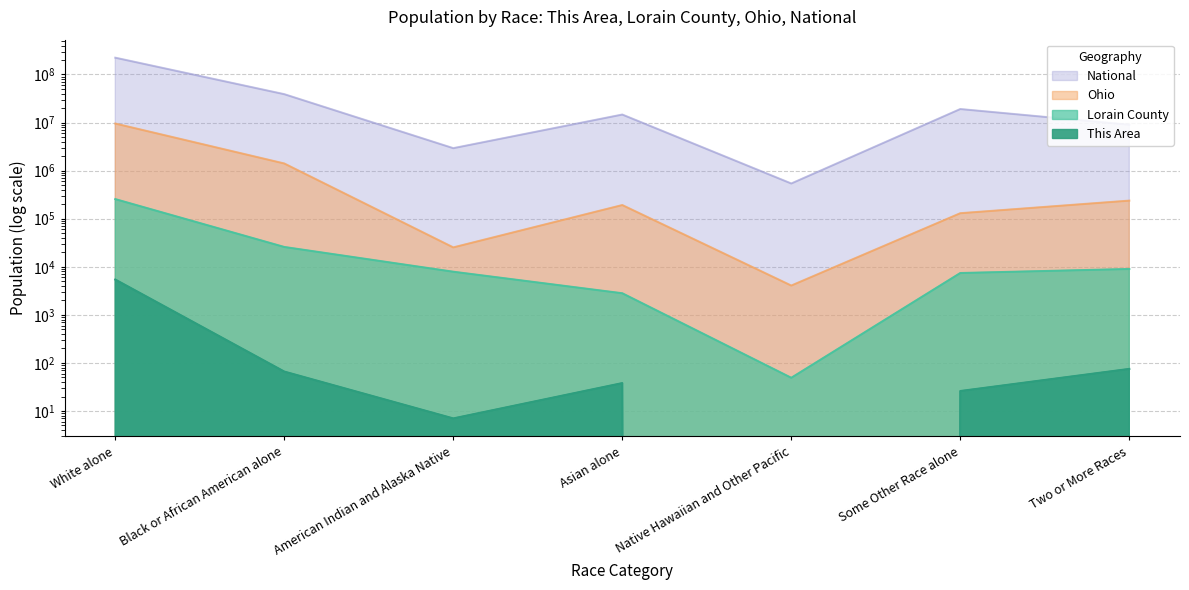

What is the lowest value of the Lorain County series?

49